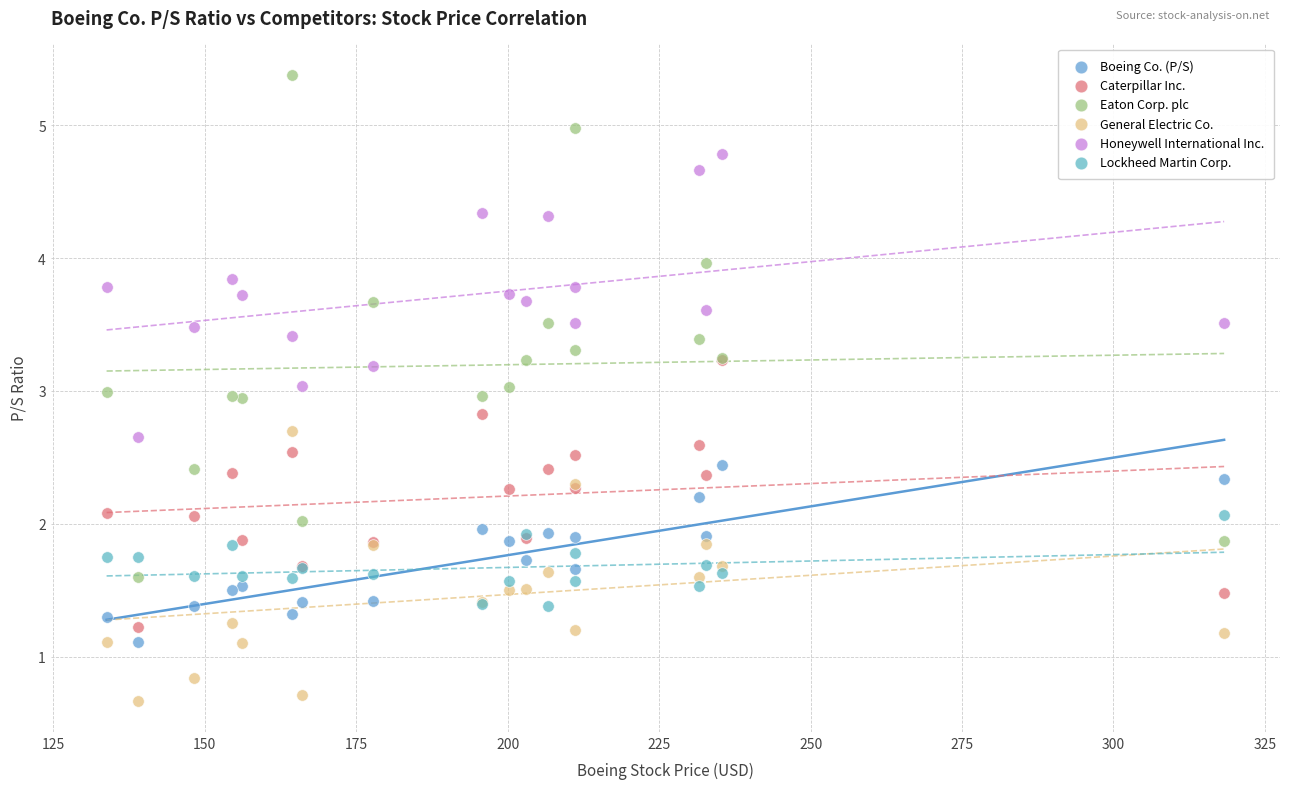

Which series contains the lowest Y value?

General Electric Co.